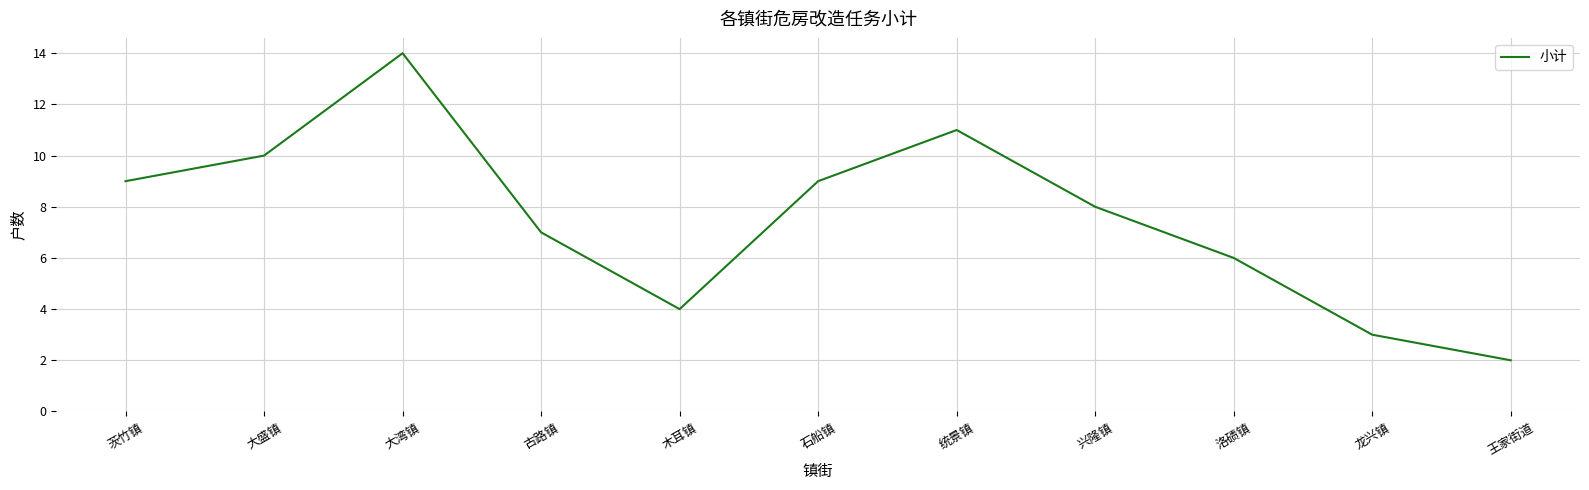

How many interior local valleys (lower than both neighbors) does the data have?

1